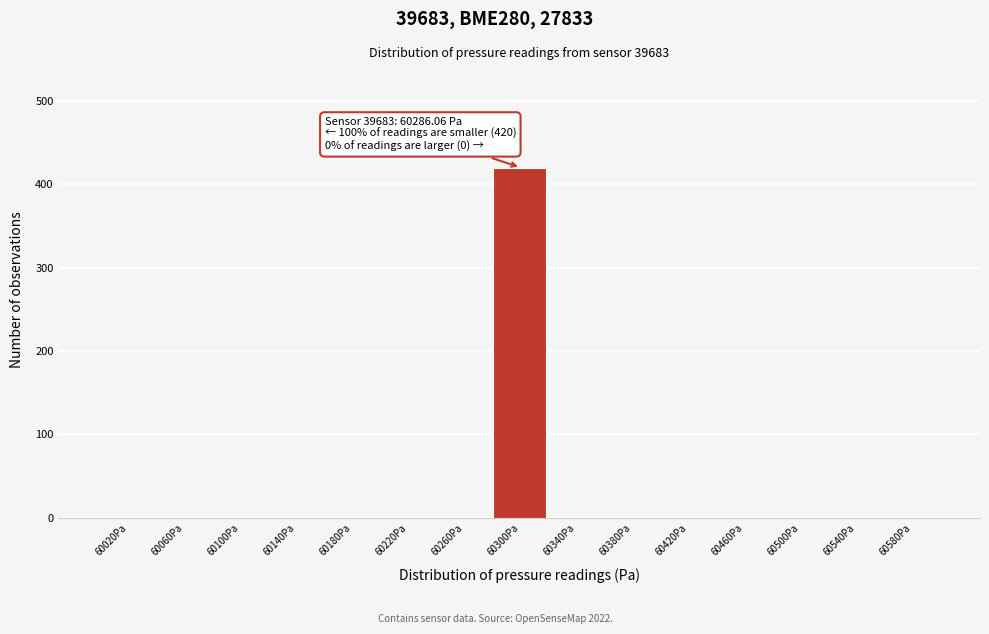

Which range on the x-axis has the tallest bar?

60280 to 60320